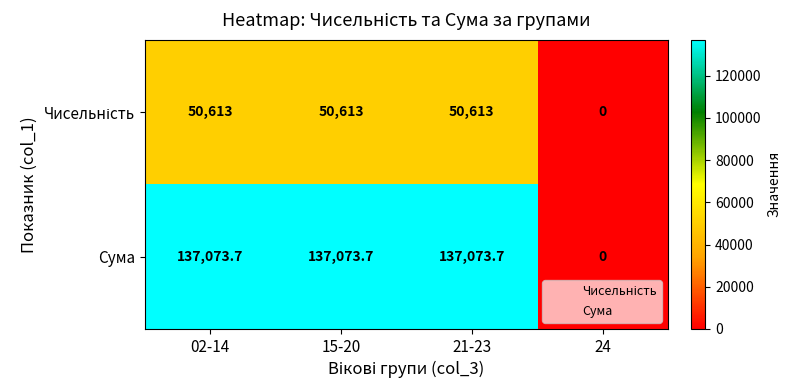

The value of Сума at 21-23 is 137073.7. True or false?

True